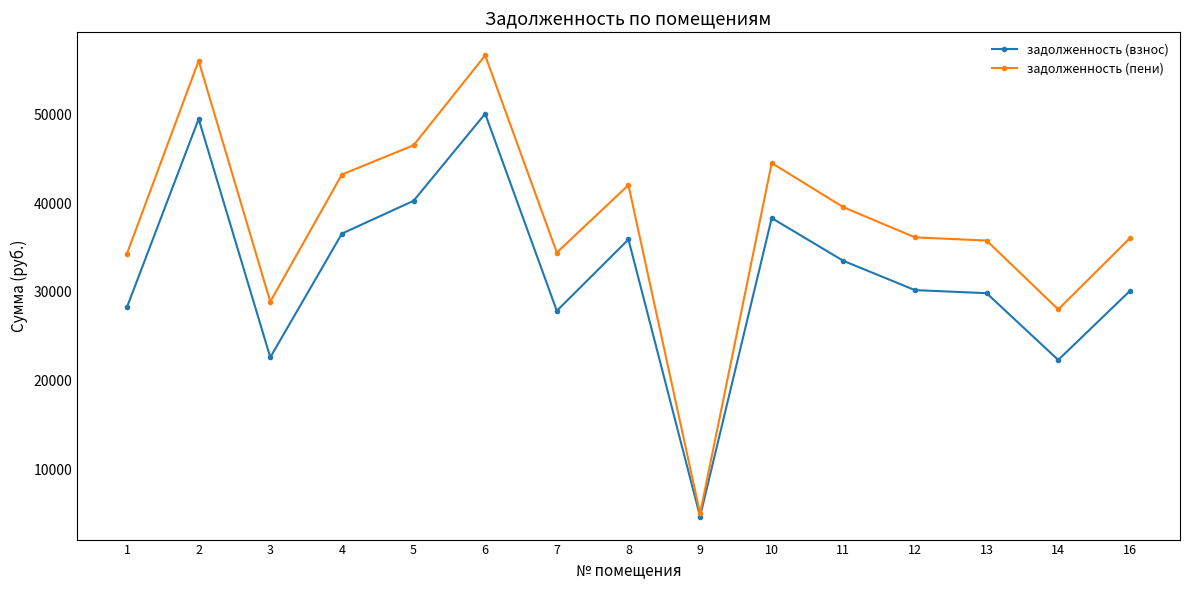

Where is the first local minimum for задолженность (взнос)?

3